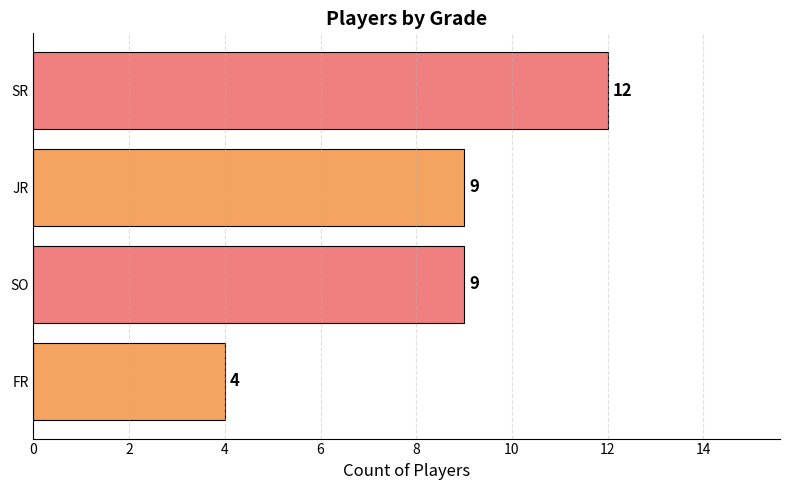

True or false: the data shows 12 at SR.

True